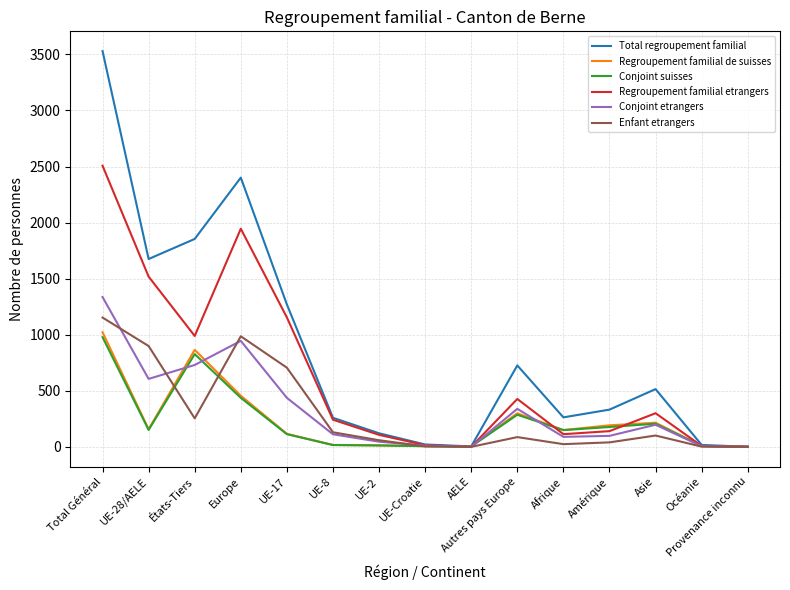

The Conjoint etrangers series shows 0 at AELE. True or false?

True